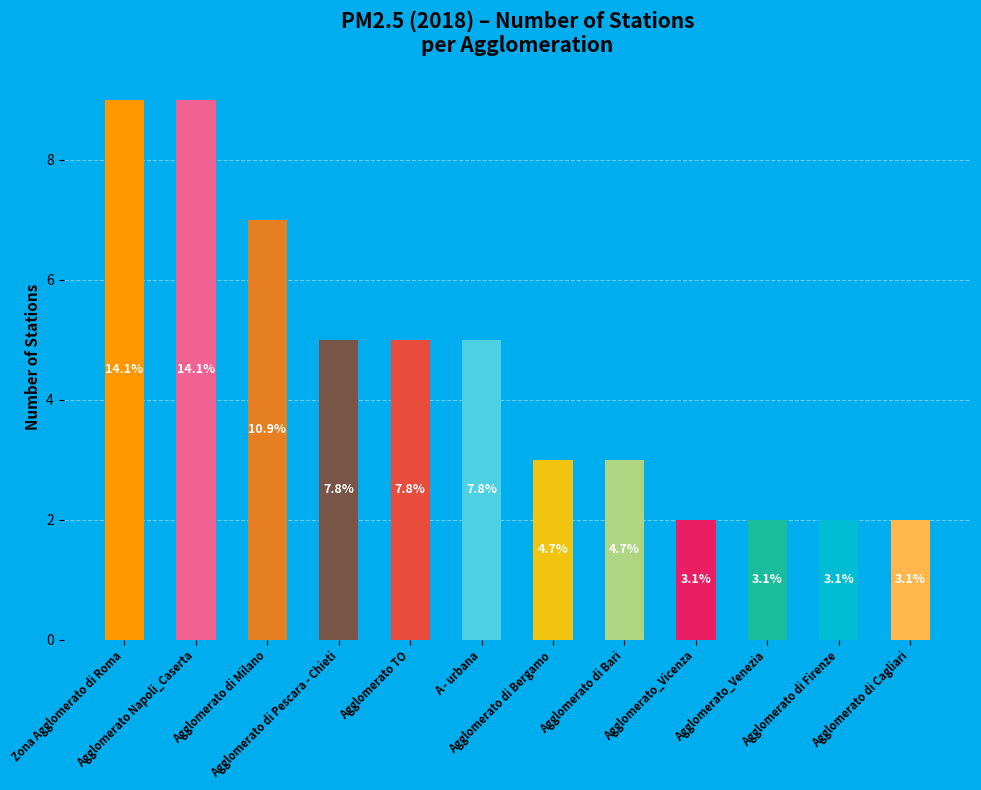

How many bars are there in total?

12